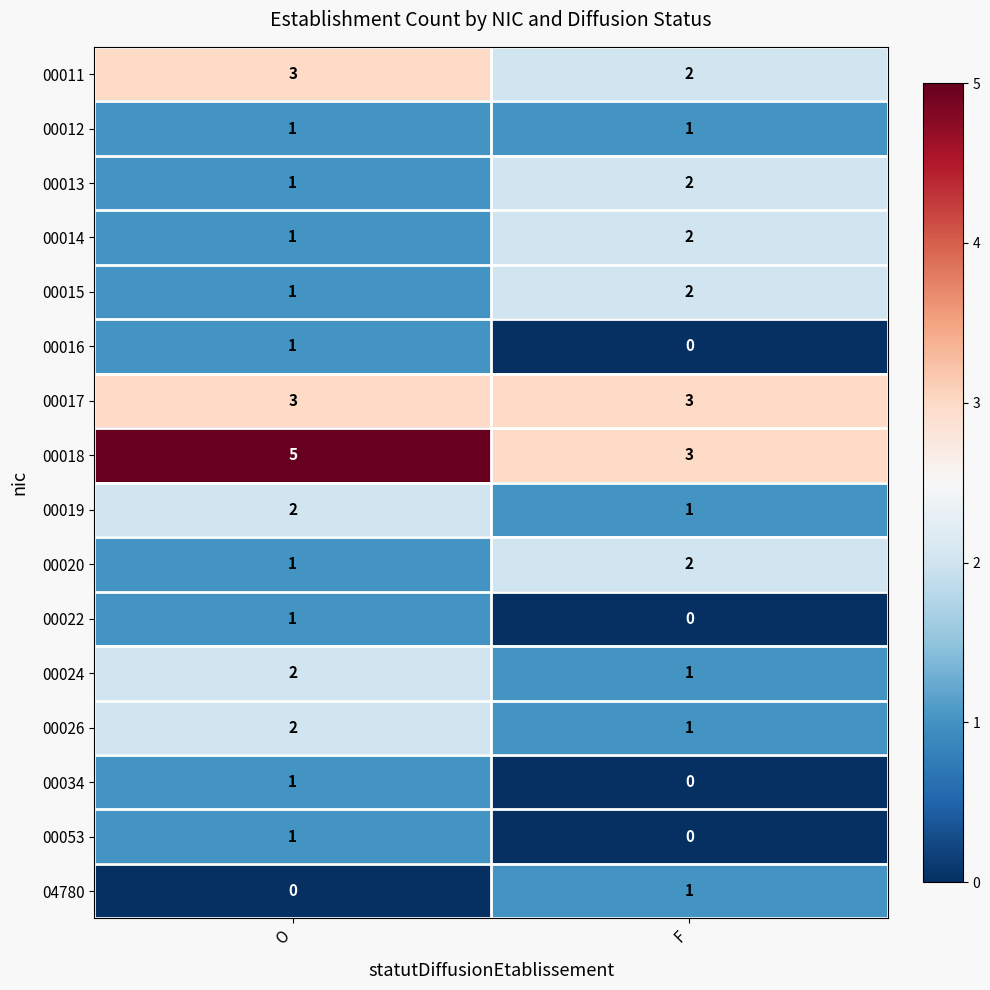

What is the greatest value displayed?

5